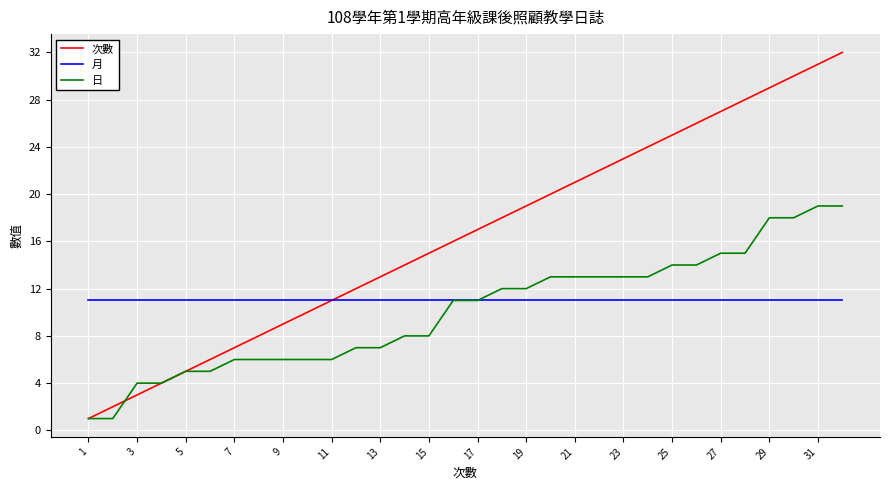

Which series has the largest total across all categories?

次數